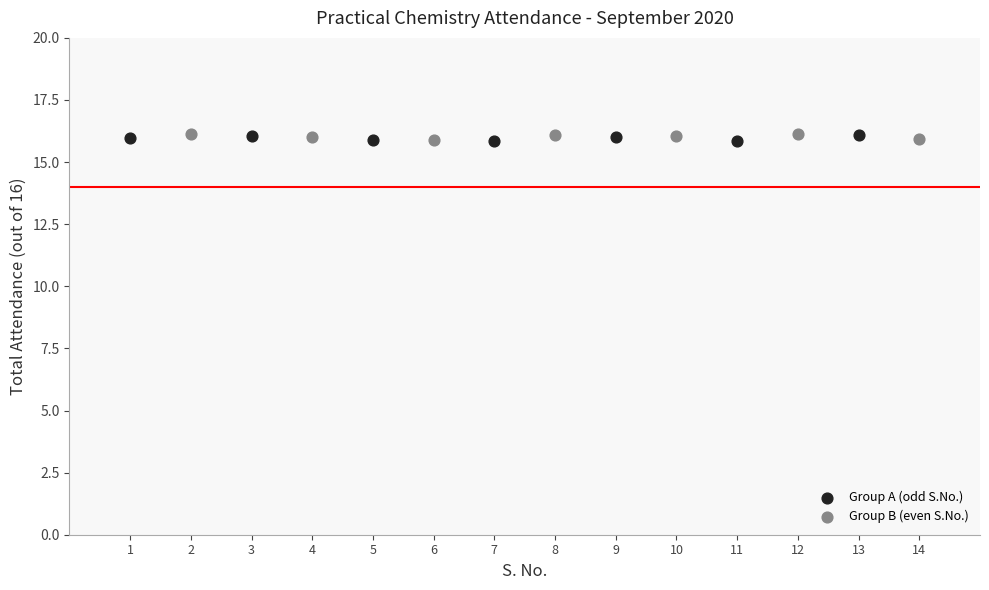

What are all the series names shown in the legend?

Group A (odd S.No.), Group B (even S.No.)